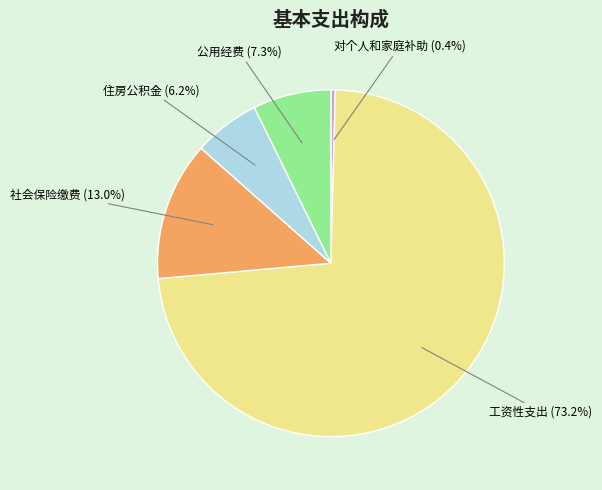

Does any single category account for the majority?

Yes